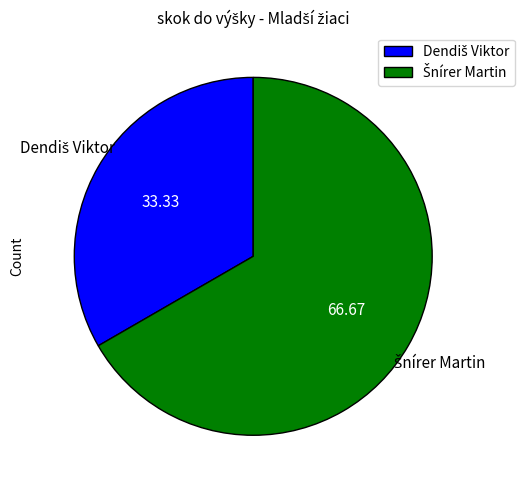

Is there a majority slice in this chart?

Yes